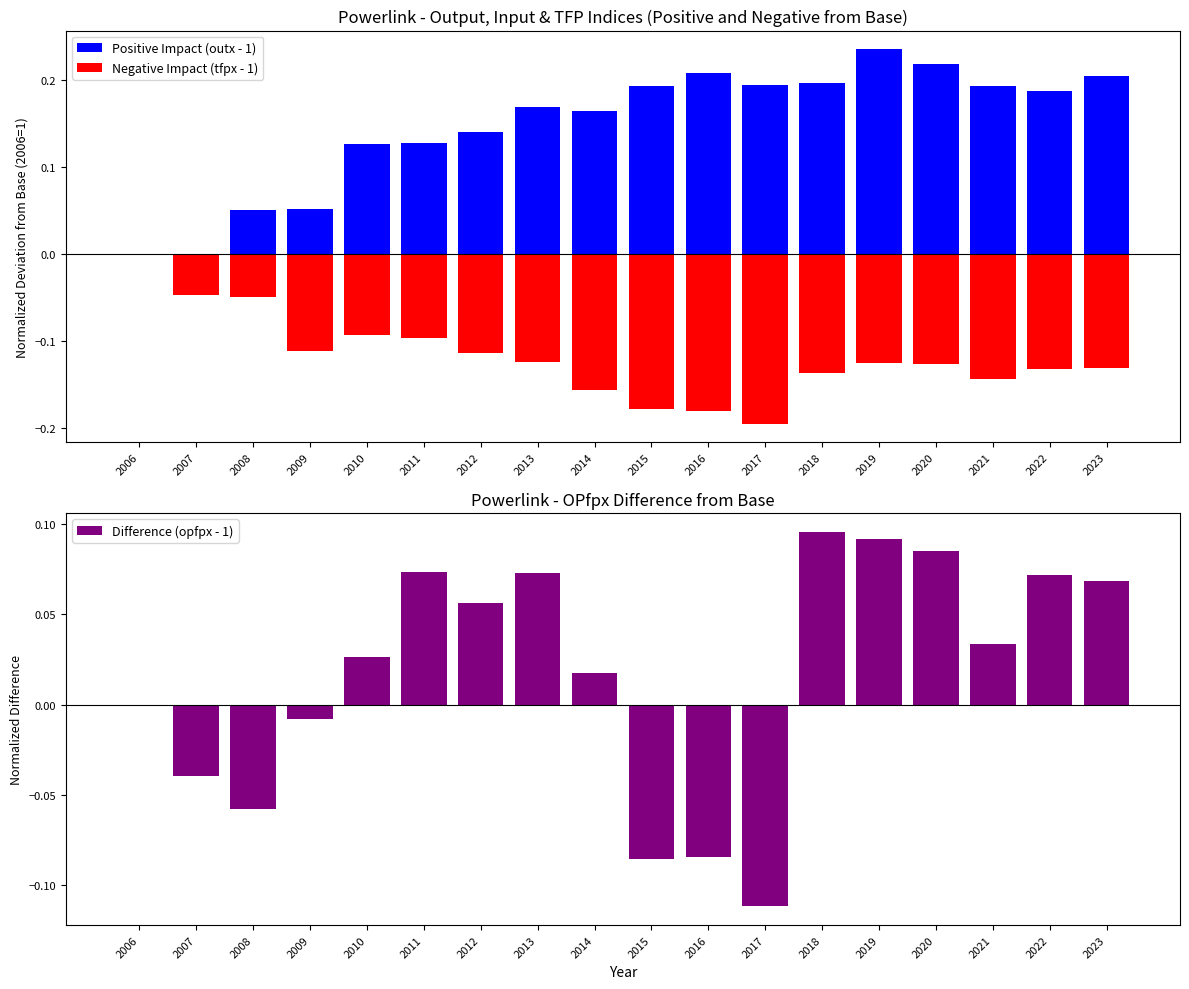

Reading left to right, list all the values displayed in this chart.

Positive Impact (outx - 1): 2006=0.0	2007=-0.0	2008=0.1	2009=0.1	2010=0.1	2011=0.1	2012=0.1	2013=0.2	2014=0.2	2015=0.2	2016=0.2	2017=0.2	2018=0.2	2019=0.2	2020=0.2	2021=0.2	2022=0.2	2023=0.2
Negative Impact (tfpx - 1): 2006=0.0	2007=-0.0	2008=-0.0	2009=-0.1	2010=-0.1	2011=-0.1	2012=-0.1	2013=-0.1	2014=-0.2	2015=-0.2	2016=-0.2	2017=-0.2	2018=-0.1	2019=-0.1	2020=-0.1	2021=-0.1	2022=-0.1	2023=-0.1
Difference (opfpx - 1): 2006=0.0	2007=-0.0	2008=-0.1	2009=-0.0	2010=0.0	2011=0.1	2012=0.1	2013=0.1	2014=0.0	2015=-0.1	2016=-0.1	2017=-0.1	2018=0.1	2019=0.1	2020=0.1	2021=0.0	2022=0.1	2023=0.1